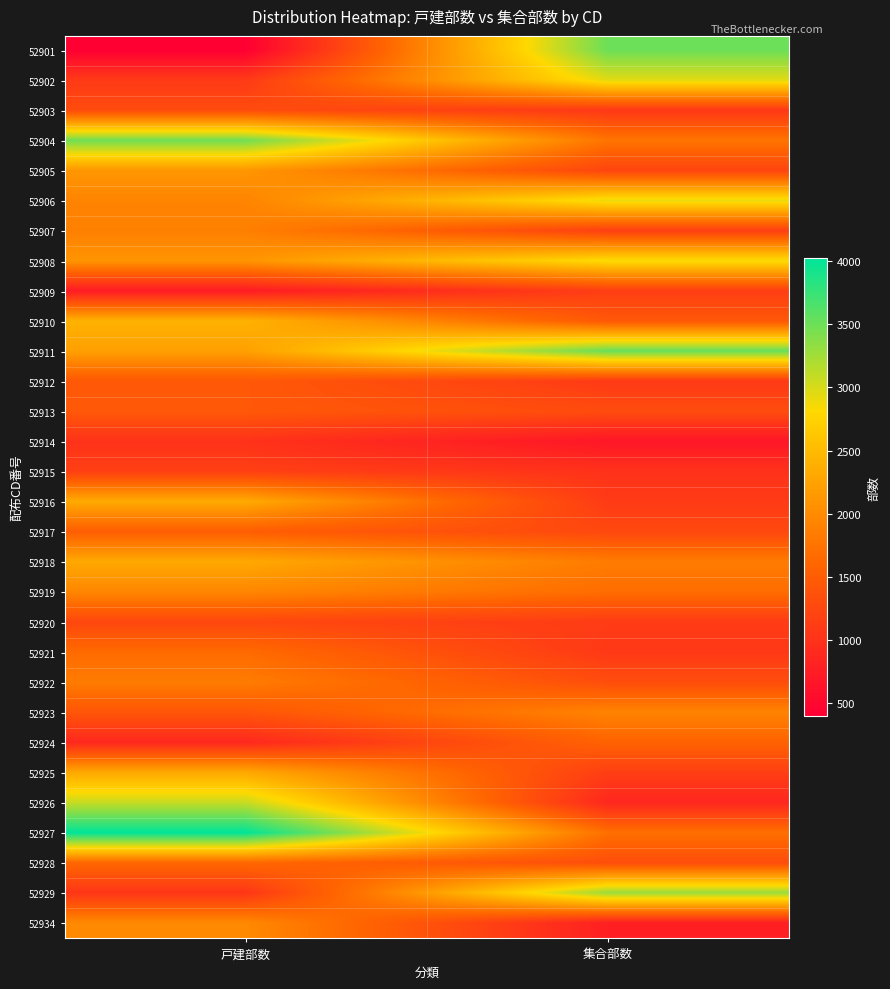

Reading left to right, what are all the values shown in this chart?

52901: 戸建部数=400	集合部数=3500
52902: 戸建部数=1090	集合部数=2950
52903: 戸建部数=1300	集合部数=1070
52904: 戸建部数=3480	集合部数=1760
52905: 戸建部数=2120	集合部数=1220
52906: 戸建部数=1930	集合部数=2910
52907: 戸建部数=1880	集合部数=1160
52908: 戸建部数=2100	集合部数=2840
52909: 戸建部数=730	集合部数=1140
52910: 戸建部数=2410	集合部数=1440
52911: 戸建部数=2220	集合部数=3530
52912: 戸建部数=1450	集合部数=1090
52913: 戸建部数=1450	集合部数=1300
52914: 戸建部数=1000	集合部数=670
52915: 戸建部数=1160	集合部数=1000
52916: 戸建部数=2330	集合部数=1100
52917: 戸建部数=1510	集合部数=1260
52918: 戸建部数=2310	集合部数=1840
52919: 戸建部数=1950	集合部数=1680
52920: 戸建部数=1250	集合部数=1110
52921: 戸建部数=1660	集合部数=1080
52922: 戸建部数=1840	集合部数=1320
52923: 戸建部数=1420	集合部数=1920
52924: 戸建部数=880	集合部数=1570
52925: 戸建部数=2310	集合部数=1140
52926: 戸建部数=3080	集合部数=870
52927: 戸建部数=4020	集合部数=1710
52928: 戸建部数=1630	集合部数=1320
52929: 戸建部数=1040	集合部数=3290
52934: 戸建部数=1980	集合部数=780